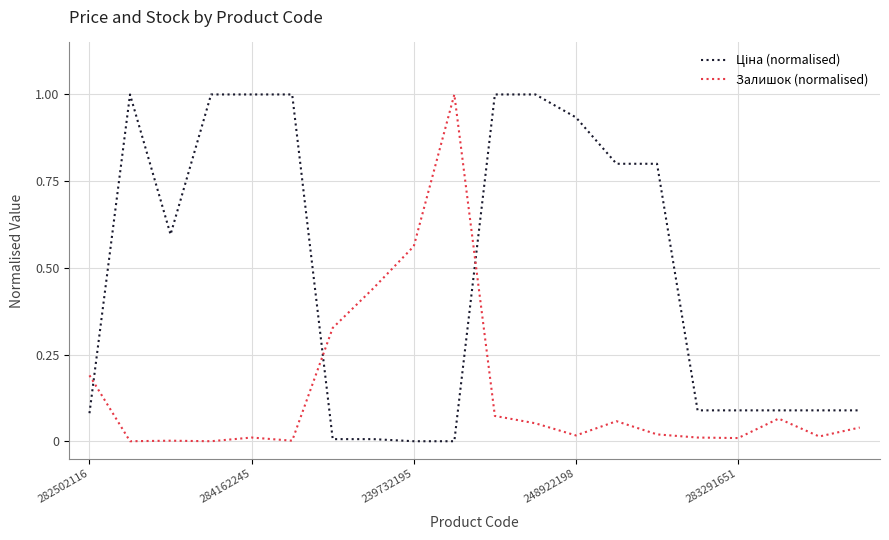

What is the difference between the maximum and minimum values in the Залишок (normalised) series?

1.0